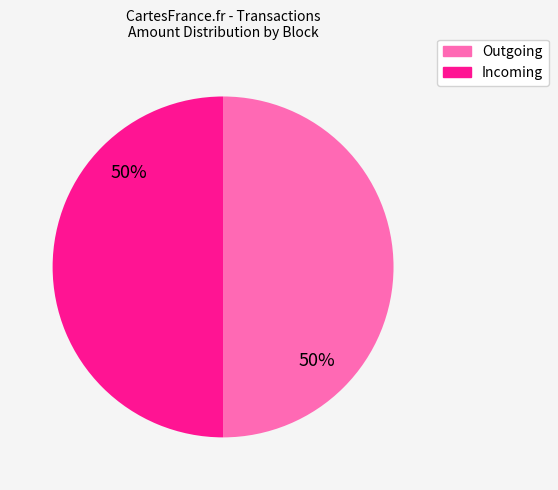

Approximately how many times larger is the value at Incoming compared to Outgoing?

1.0